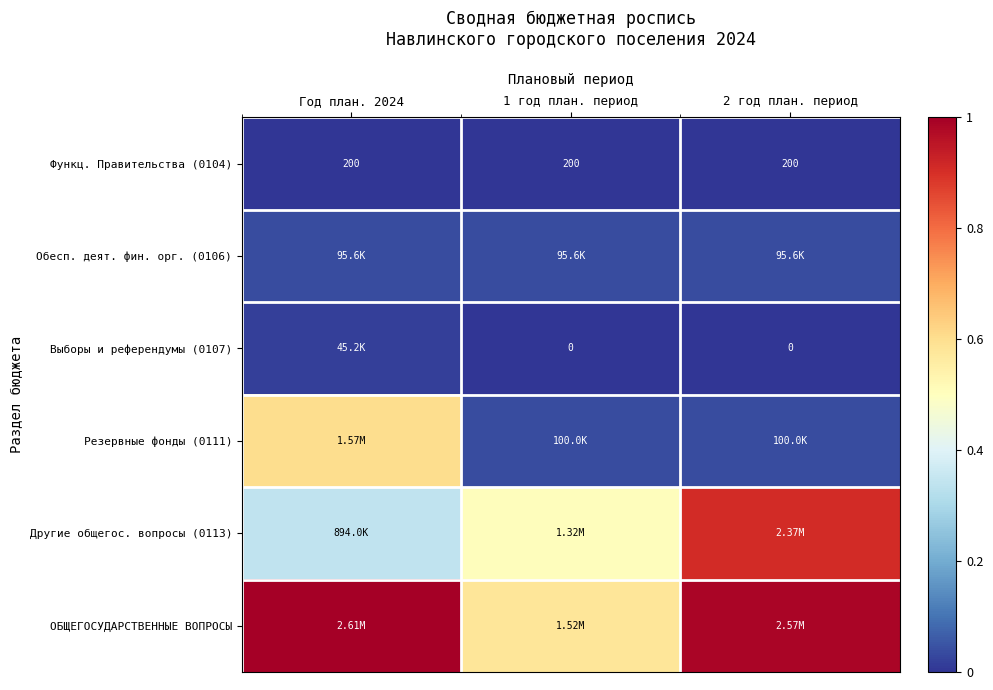

Is the value of Выборы и референдумы (0107) at 2 год план. период greater than the value of Функц. Правительства (0104) at 1 год план. период?

No